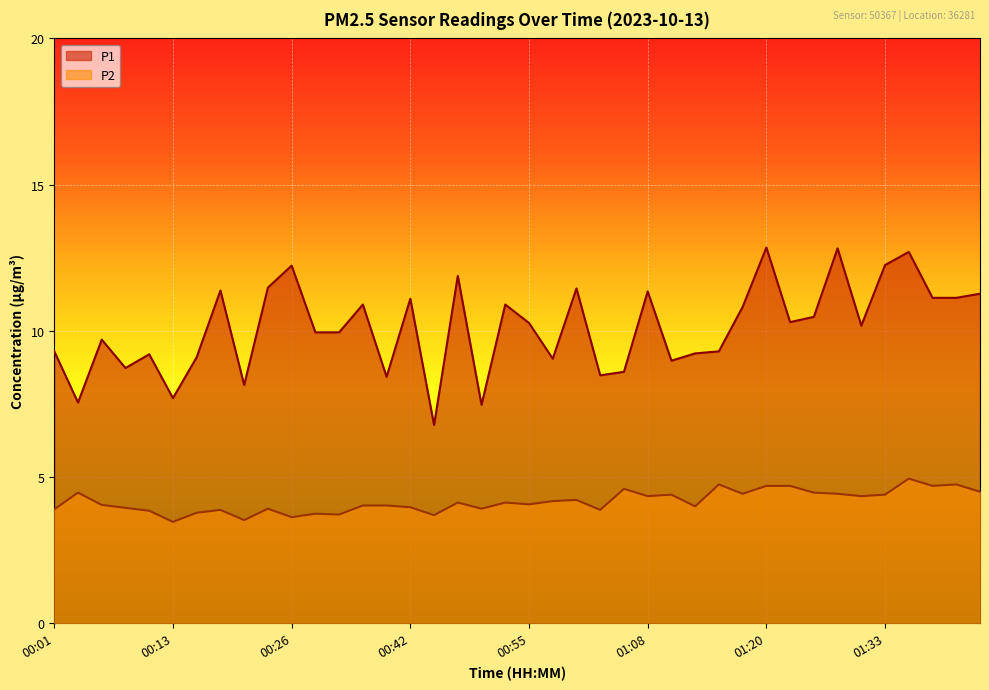

True or false: P1 has a value of 10.3 at 00:55.

True